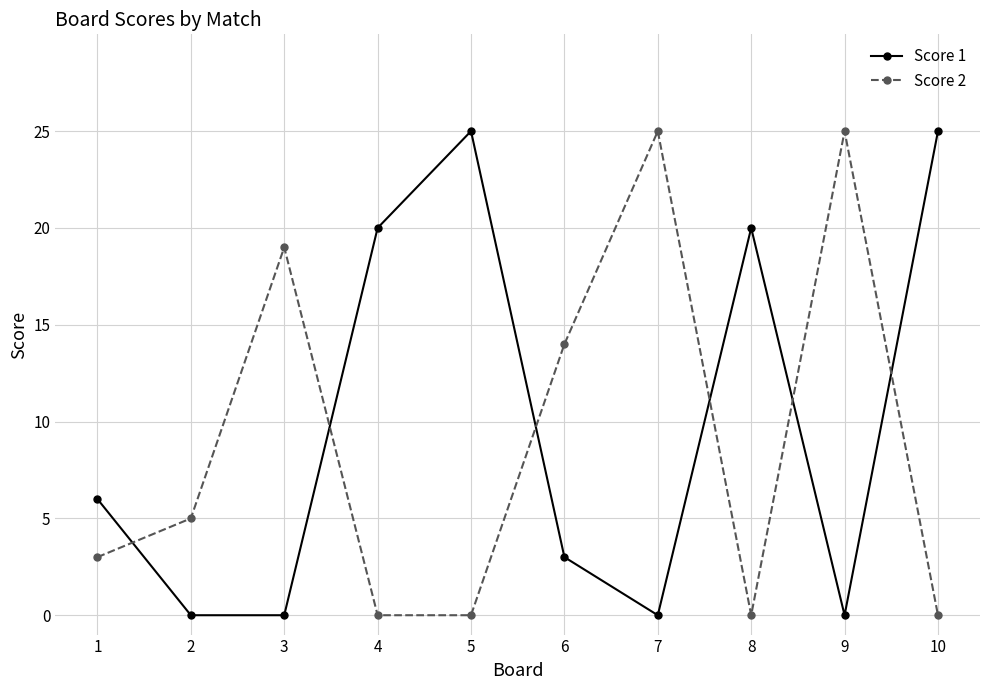

At which category does Score 2 reach its first local peak?

3